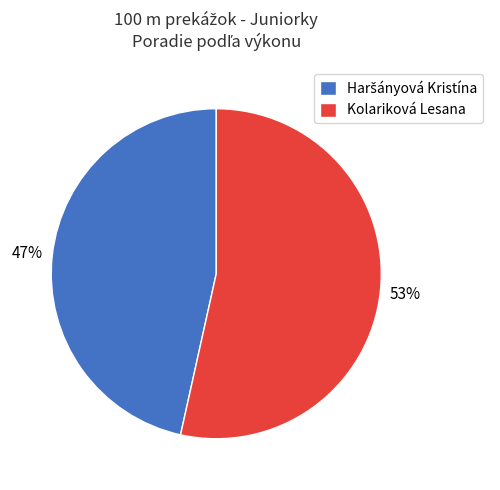

Is there a majority slice in this chart?

Yes